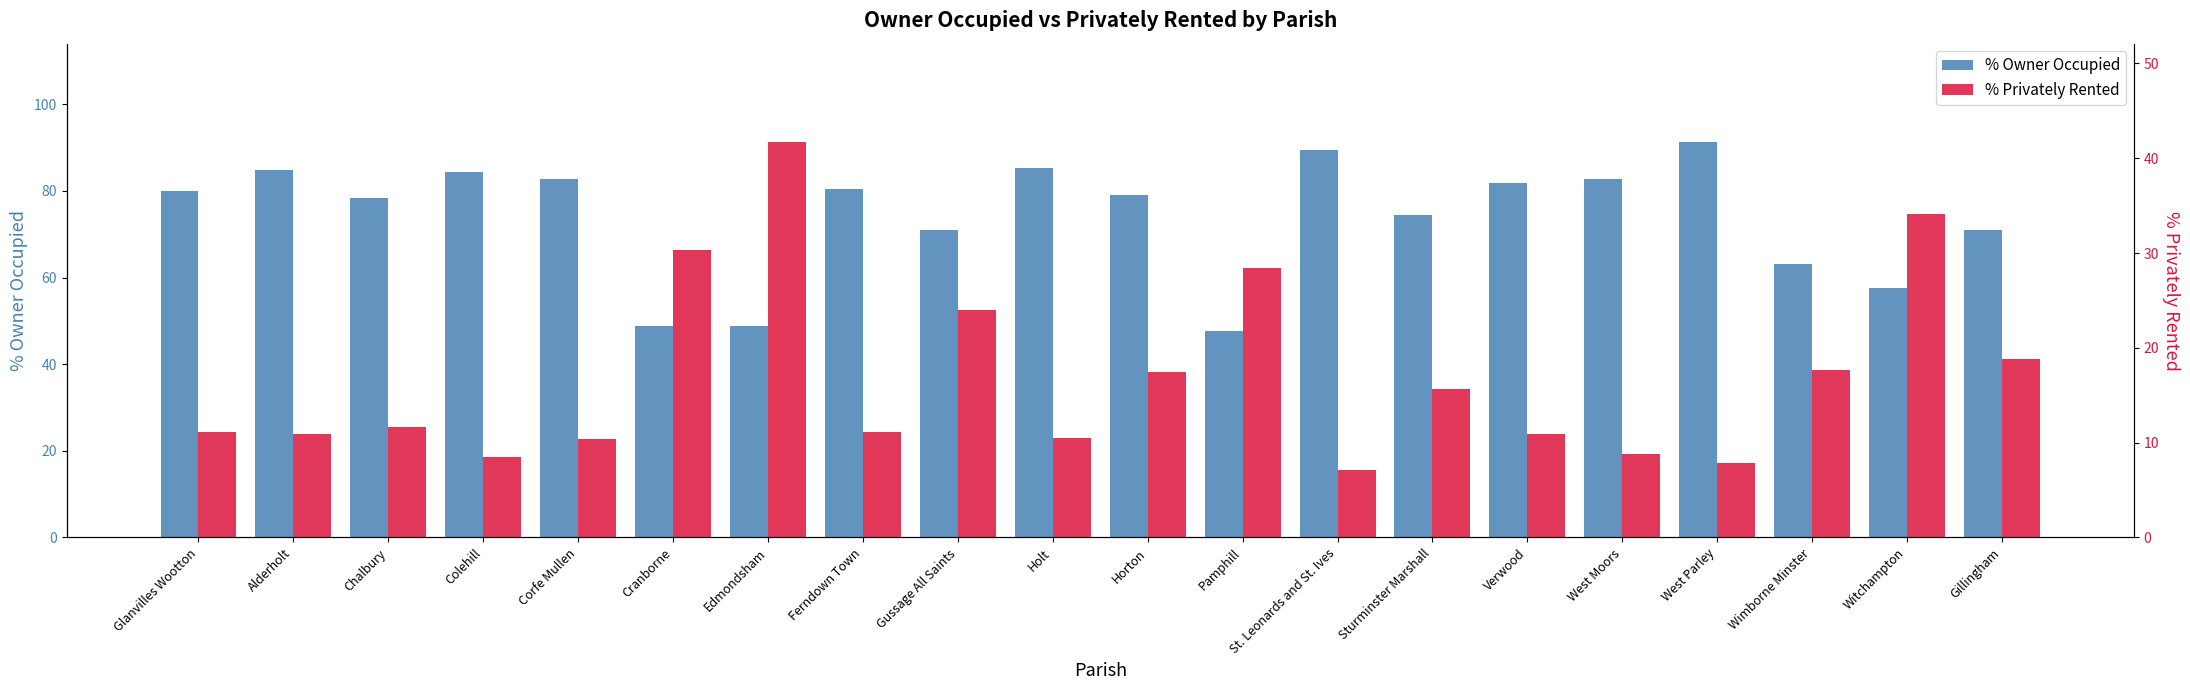

What is the minimum value for % Privately Rented?

7.2